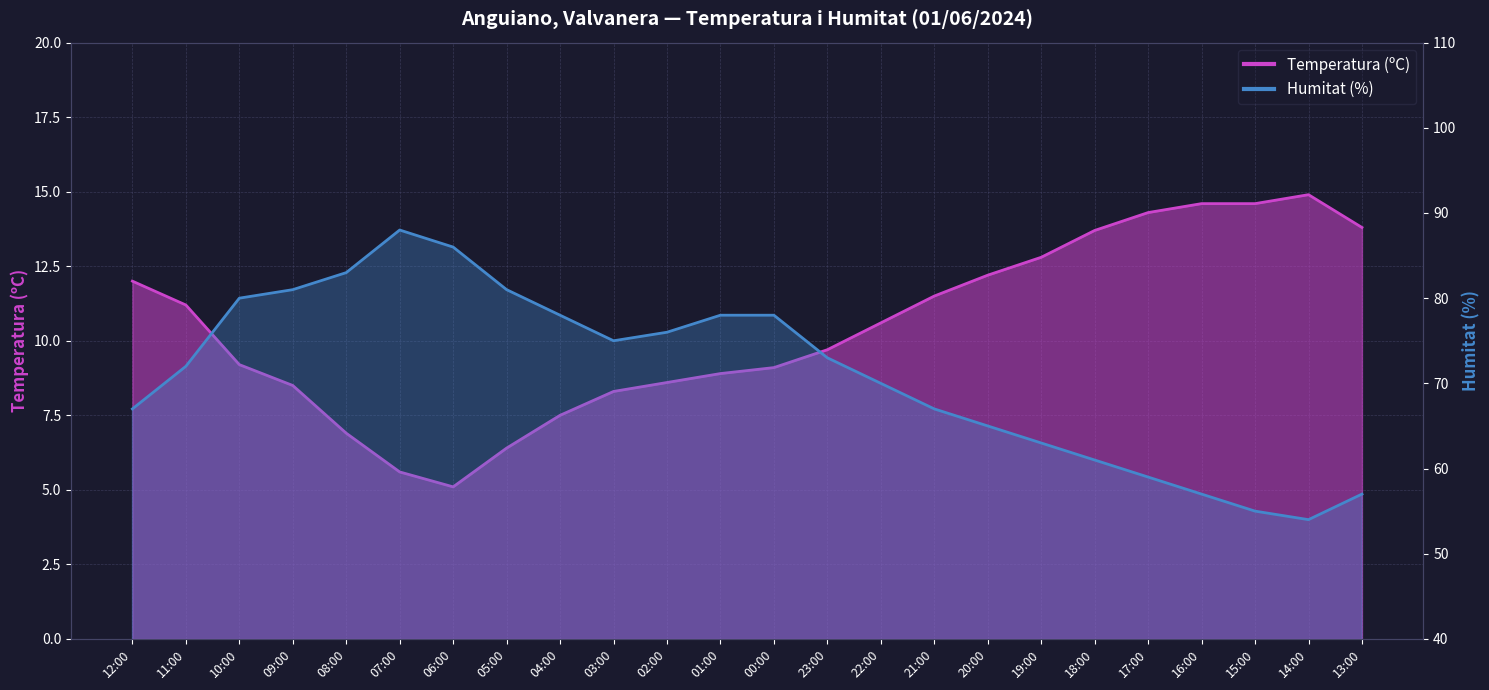

Rank the series by their average value, from lowest to highest.

Temperatura (ºC), Humitat (%)